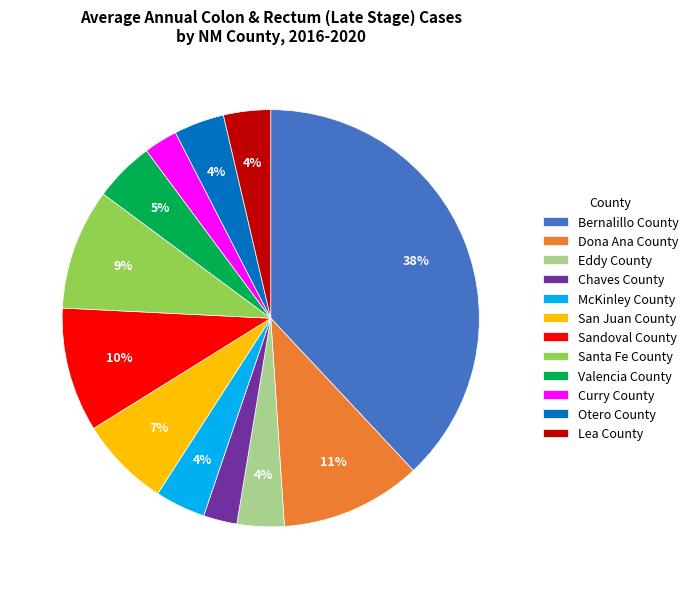

To the nearest percent, what is the average slice percentage?

8%